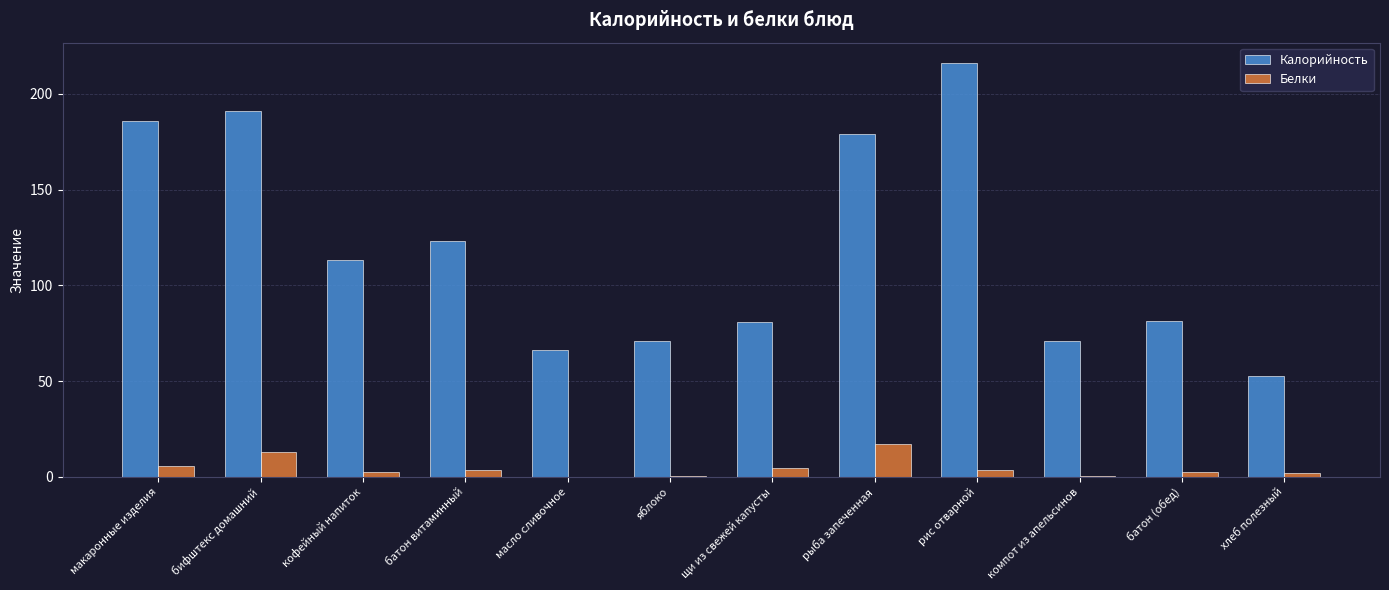

What is the approximate value of Калорийность at кофейный напиток?

113.0